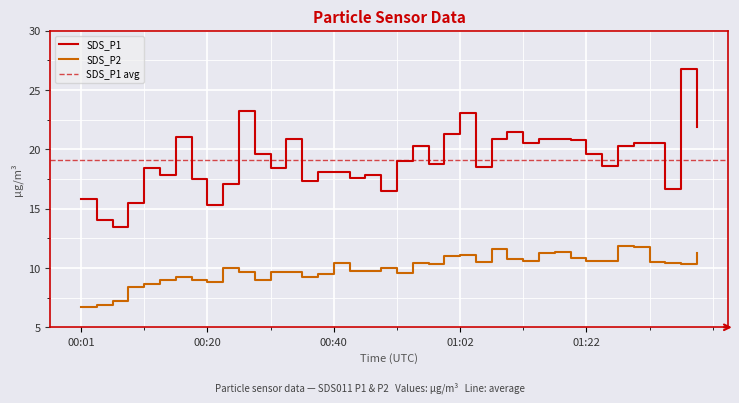

Reading left to right, extract all data points from this chart.

SDS_P1: 15.8	14.1	13.5	15.5	18.4	17.9	21.1	17.5	15.3	17.1	23.2	19.6	18.4	20.9	17.3	18.1	18.1	17.6	17.9	16.5	19.0	20.3	18.8	21.3	23.1	18.5	20.9	21.5	20.6	20.9	20.9	20.8	19.6	18.6	20.2	20.5	20.5	16.7	26.8	21.9
SDS_P2: 6.8	6.8	7.2	8.4	8.7	9.0	9.2	9.0	8.8	10.0	9.7	9.0	9.6	9.7	9.2	9.5	10.4	9.8	9.8	10.0	9.6	10.4	10.3	11.0	11.1	10.5	11.6	10.8	10.6	11.2	11.4	10.8	10.6	10.6	11.8	11.8	10.5	10.4	10.3	11.2